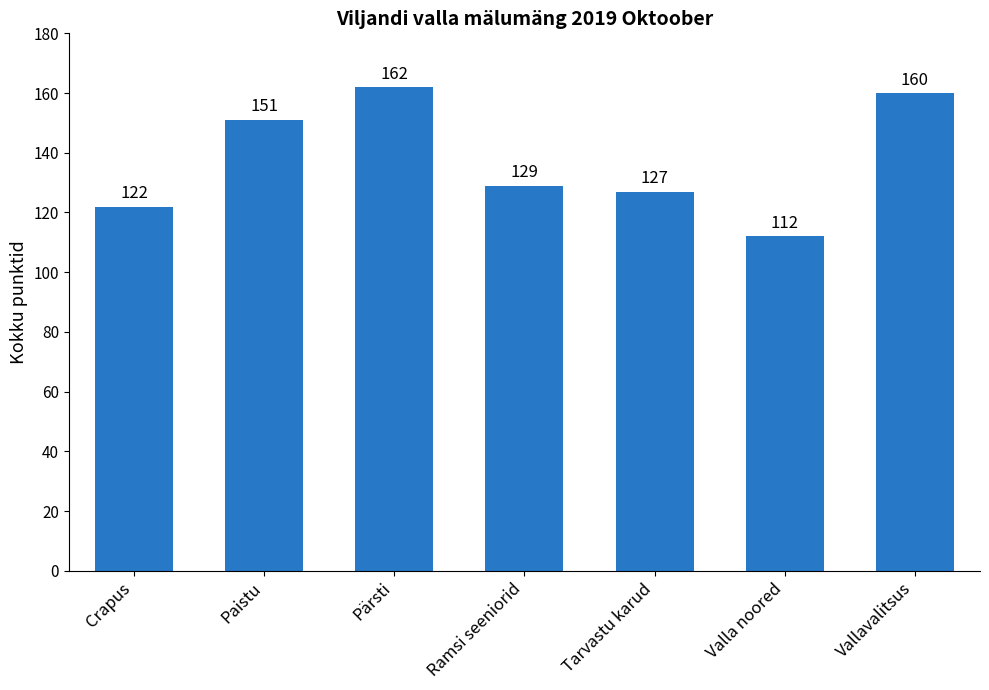

What is the change in value from Pärsti to Tarvastu karud?

-35